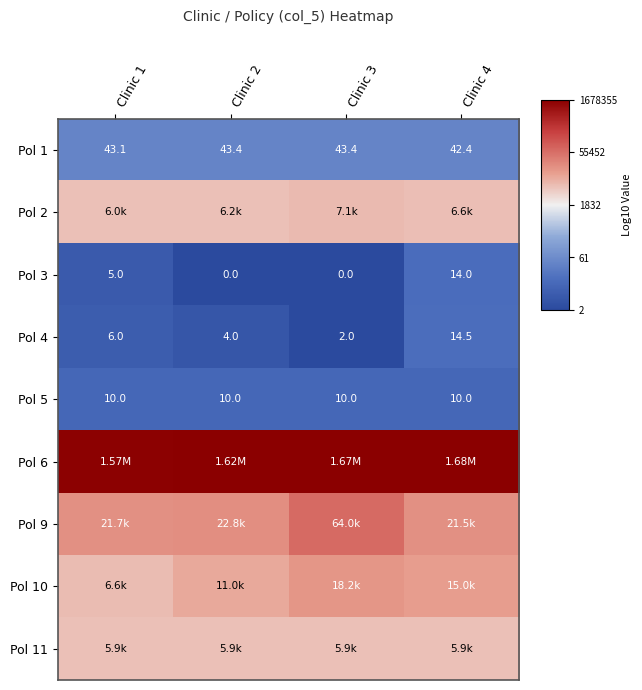

Which category has the lowest value across all series?

Clinic 2